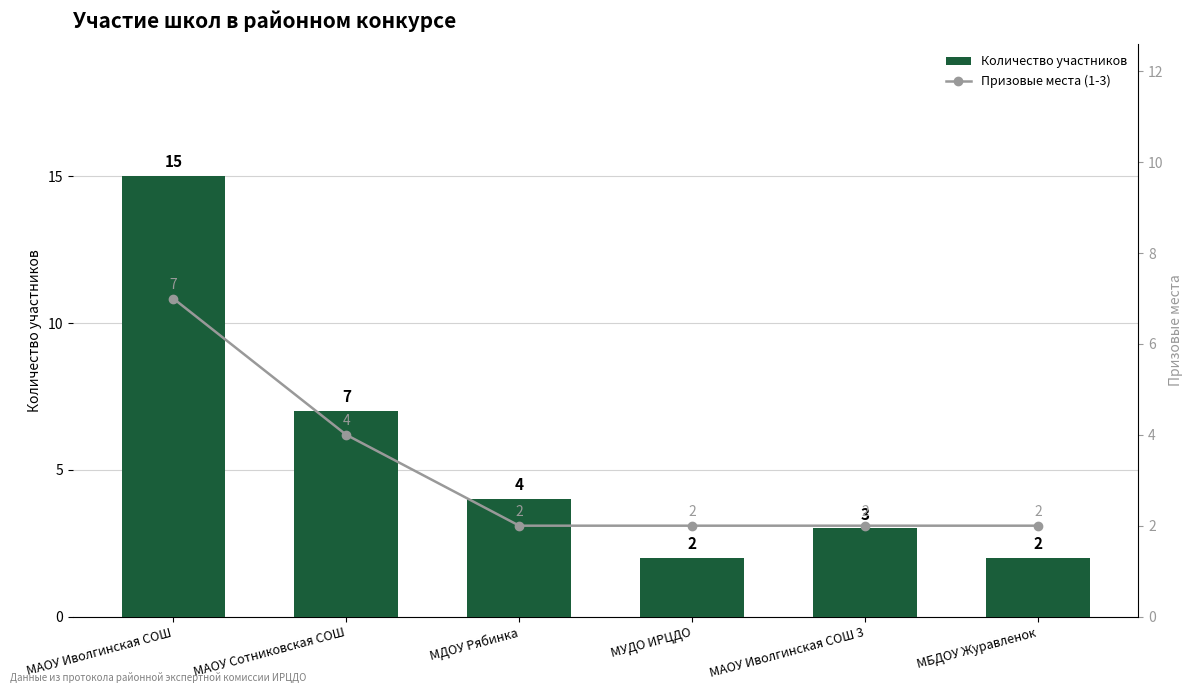

Which series changed the most between МАОУ Иволгинская СОШ and МУДО ИРЦДО?

Количество участников